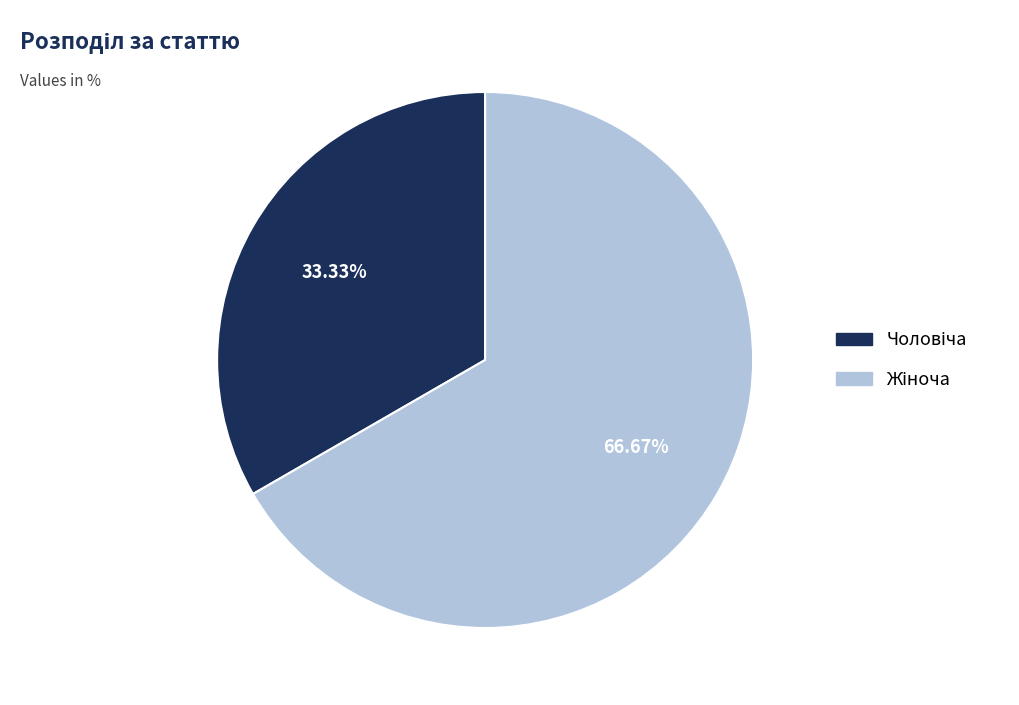

Is there any slice that represents more than half of the pie?

Yes